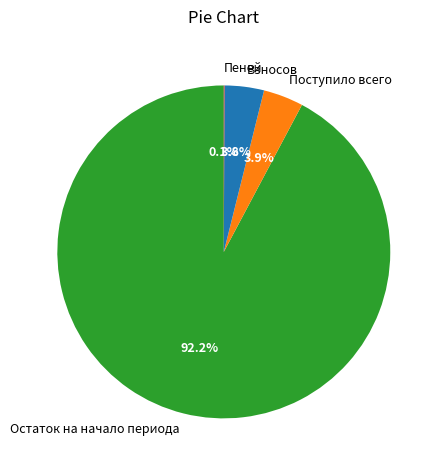

Combined, what portion of the pie is Поступило всего and Взносов?

7.7%